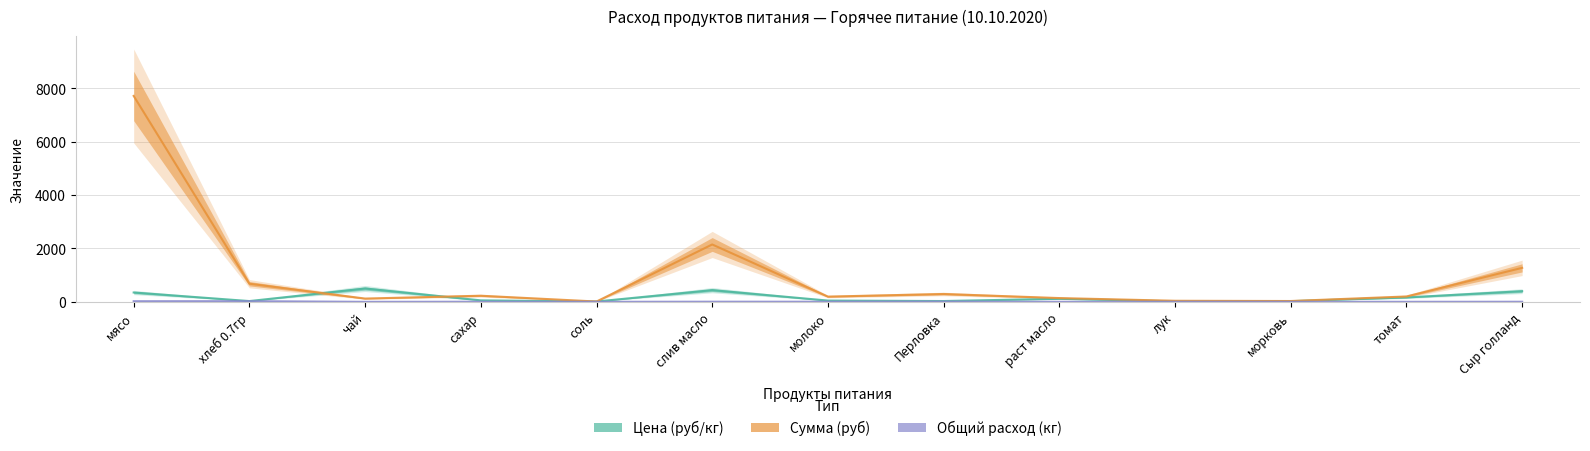

What is the label of the 1st point from the left?

мясо